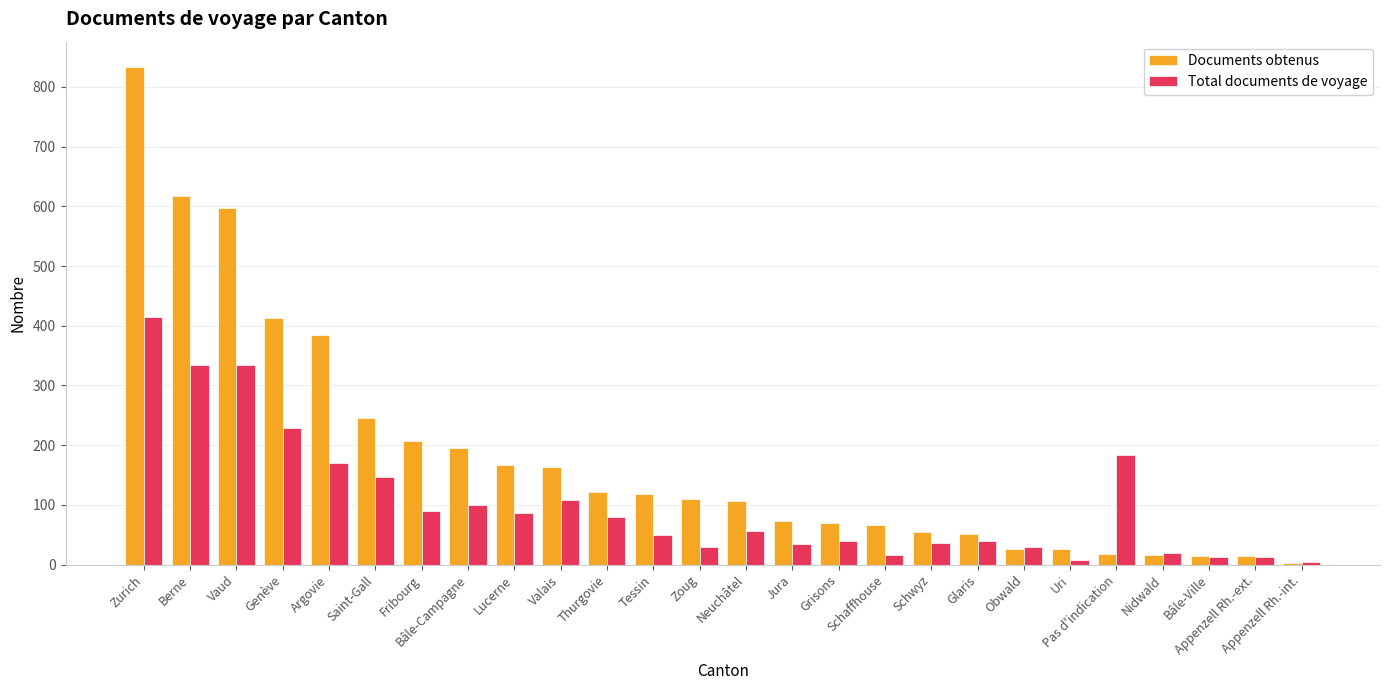

What is the total value across all series at Appenzell Rh.-int.?

8